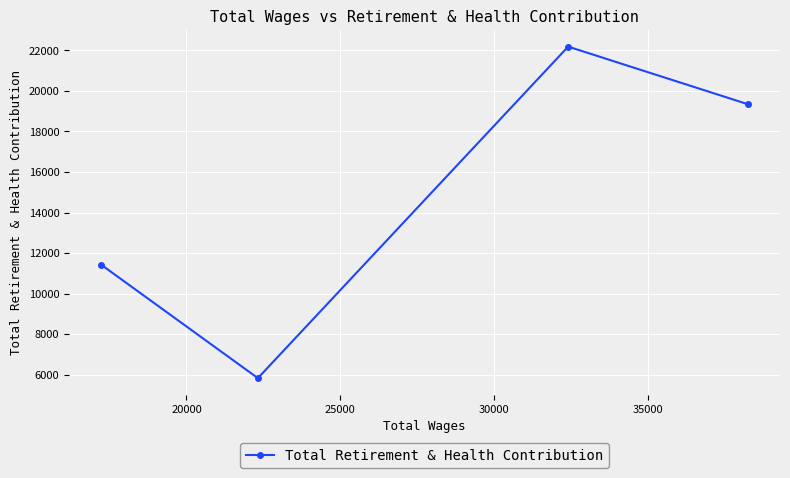

What is the greatest value displayed?

22178